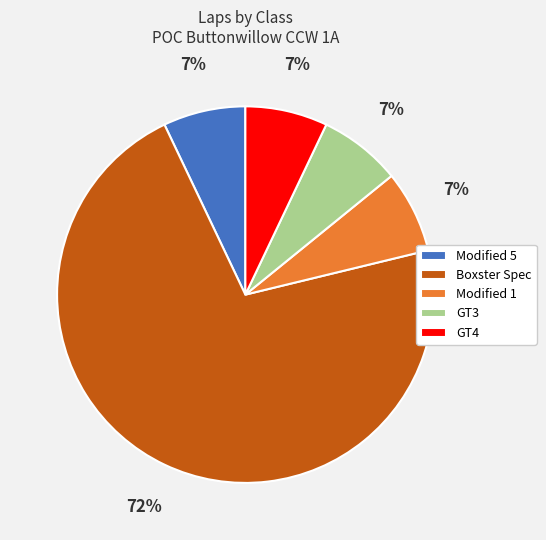

To the nearest percent, what percentage of the pie is Boxster Spec?

72%